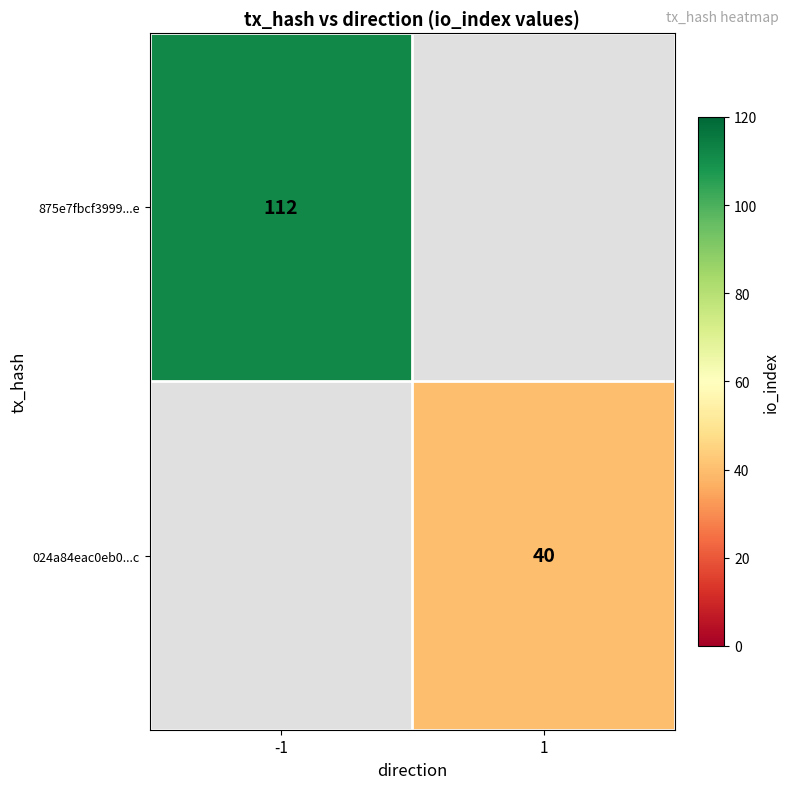

Is it true that 875e7fbcf3999...e equals 112 at -1?

True